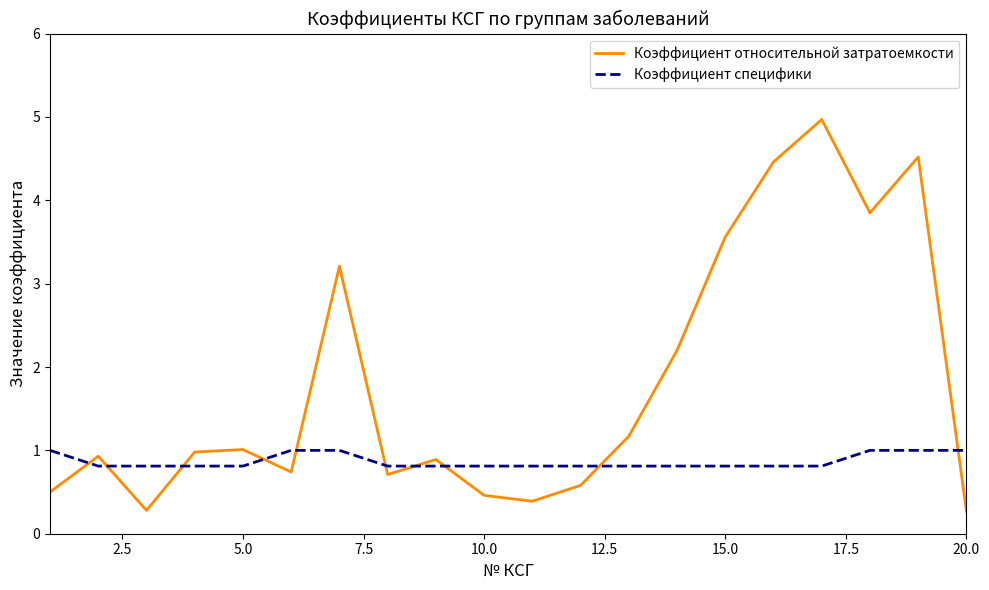

True or false: Коэффициент относительной затратоемкости and Коэффициент специфики cross at least once.

True